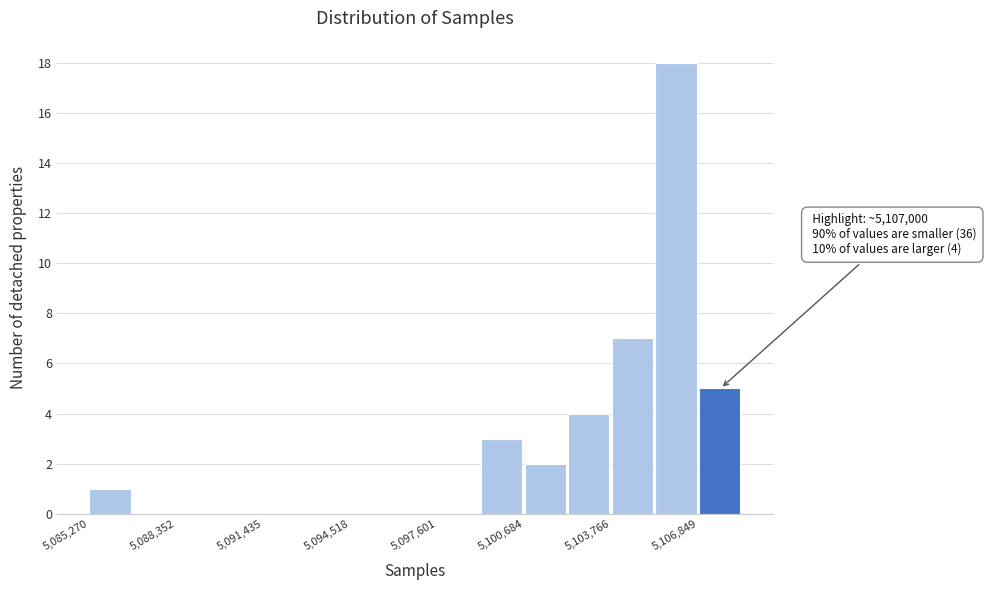

Around what value on the x-axis is the tallest bar? Give the approximate position of its centre, as read against the axis.

5106000